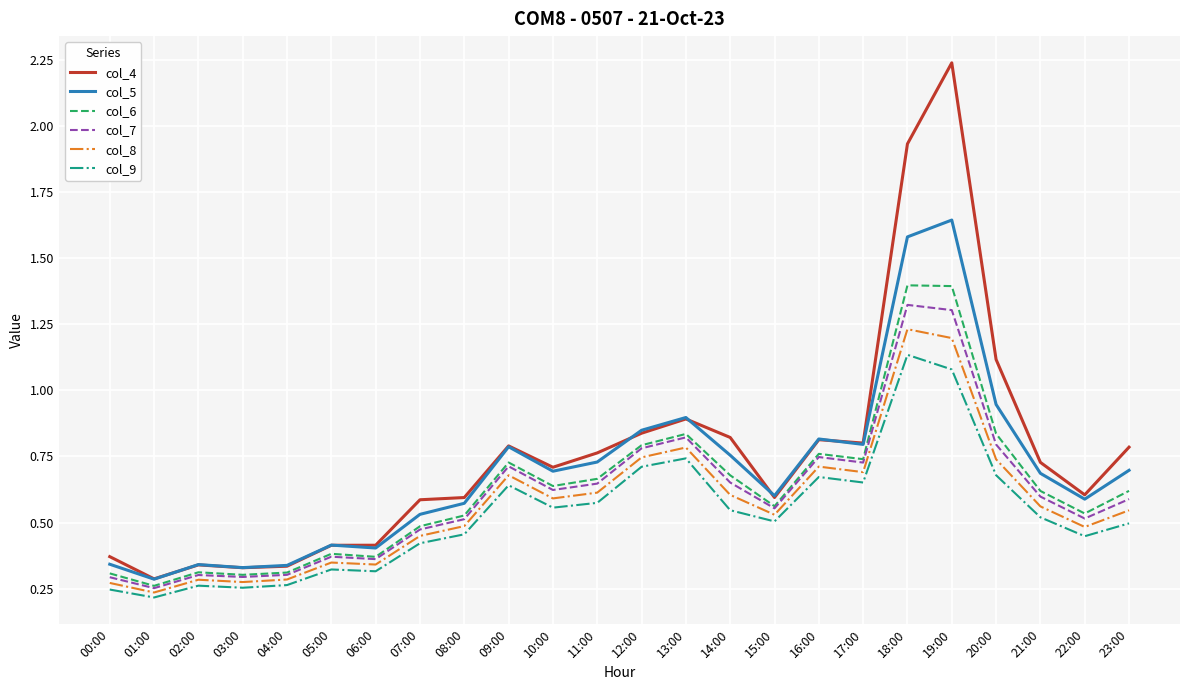

True or false: col_8 has a value of 1.2 at 19:00.

True